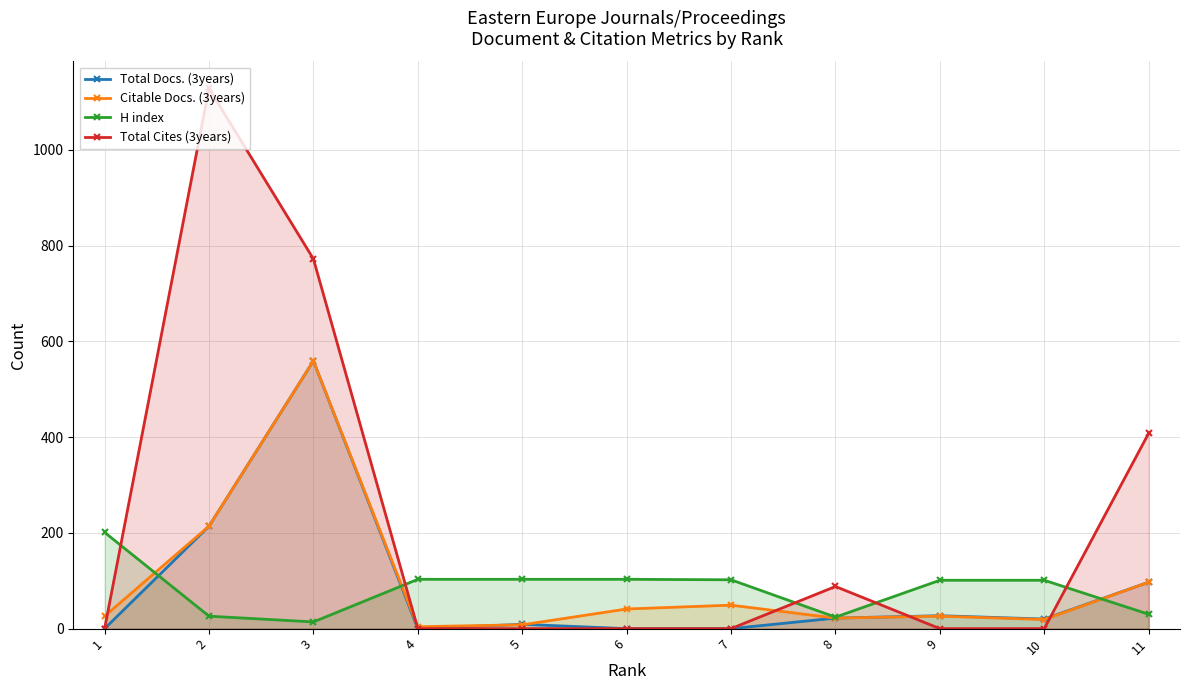

Reading left to right, extract all data points from this chart.

Total Docs. (3years): 1=0	2=214	3=559	4=0	5=9	6=0	7=0	8=22	9=27	10=20	11=97
Citable Docs. (3years): 1=26	2=214	3=559	4=4	5=8	6=41	7=49	8=22	9=26	10=19	11=97
H index: 1=201	2=26	3=14	4=103	5=103	6=103	7=102	8=24	9=101	10=101	11=30
Total Cites (3years): 1=0	2=1128	3=772	4=0	5=0	6=0	7=0	8=88	9=0	10=0	11=408